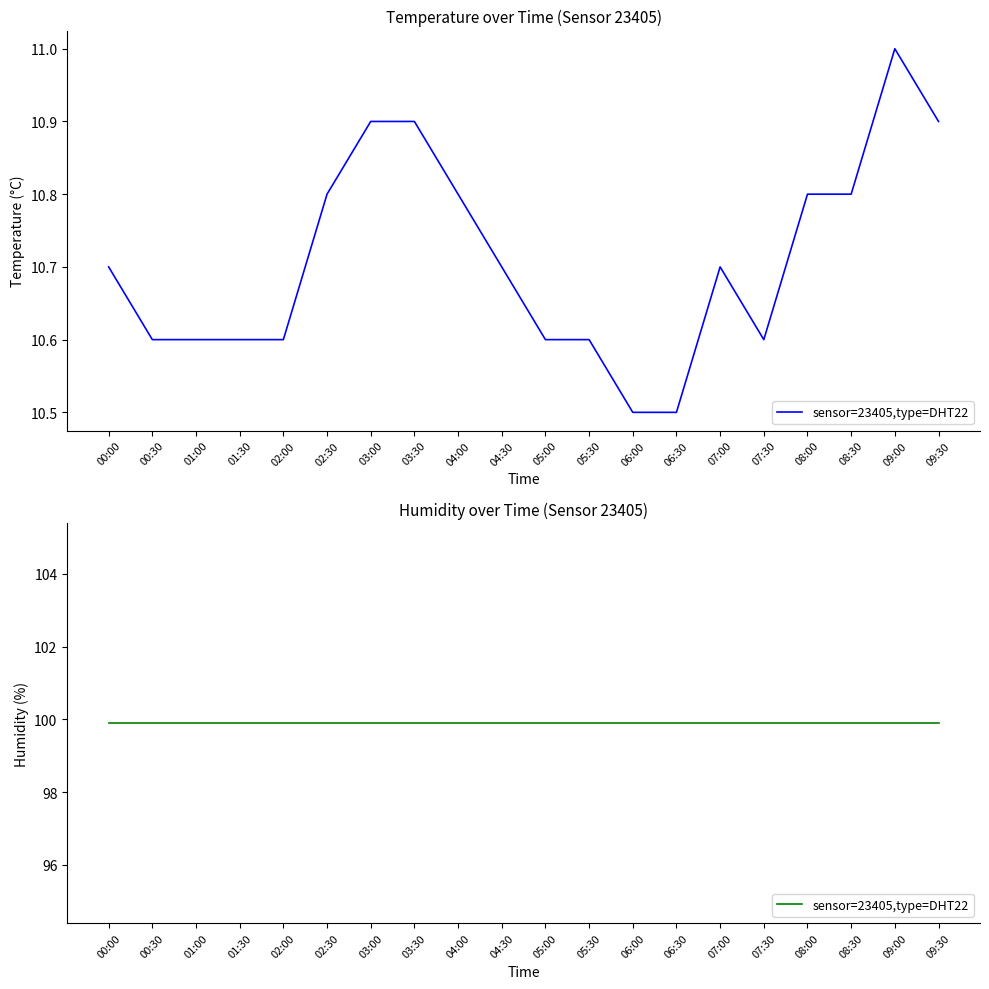

List the labels in order of value, smallest first.

06:00, 06:30, 00:30, 01:00, 01:30, 02:00, 05:00, 05:30, 07:30, 00:00, 04:30, 07:00, 02:30, 04:00, 08:00, 08:30, 03:00, 03:30, 09:30, 09:00